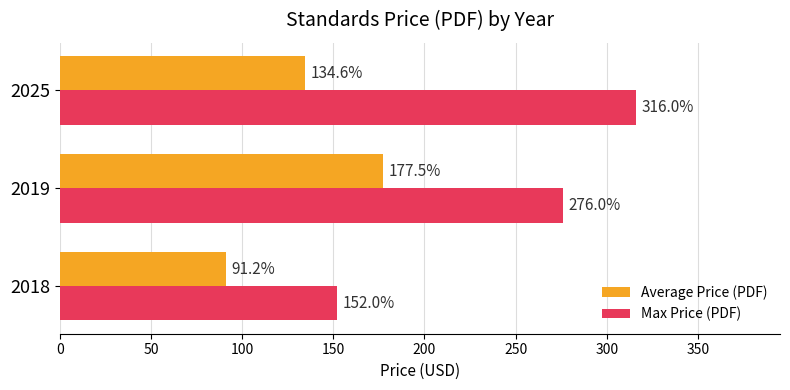

Which series has the largest total across all categories?

Max Price (PDF)